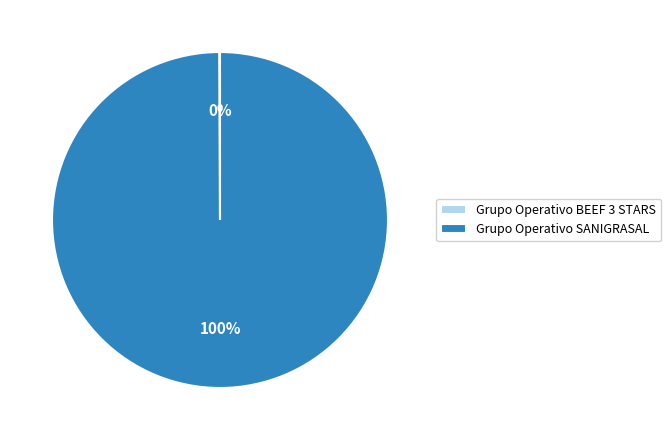

To the nearest percent, what is the difference between the largest and smallest slice percentages?

100%